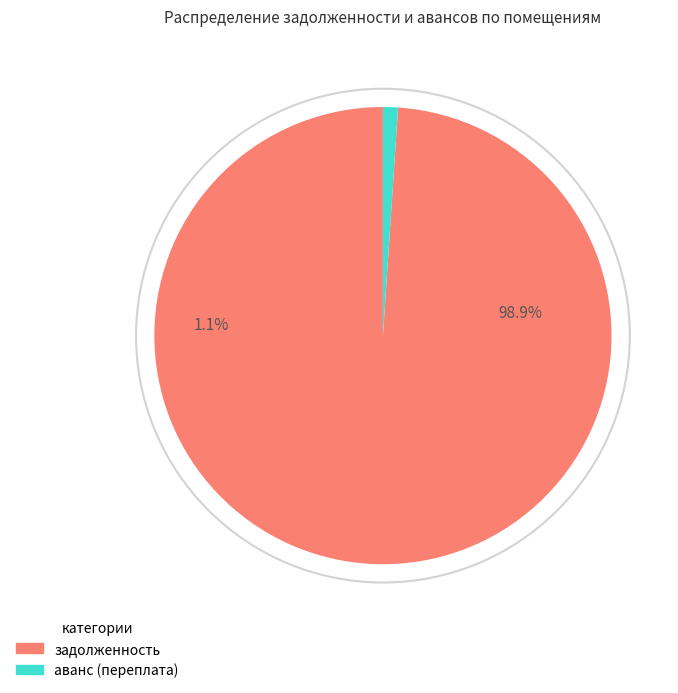

Which series changed the most between 6 and 11?

задолженность